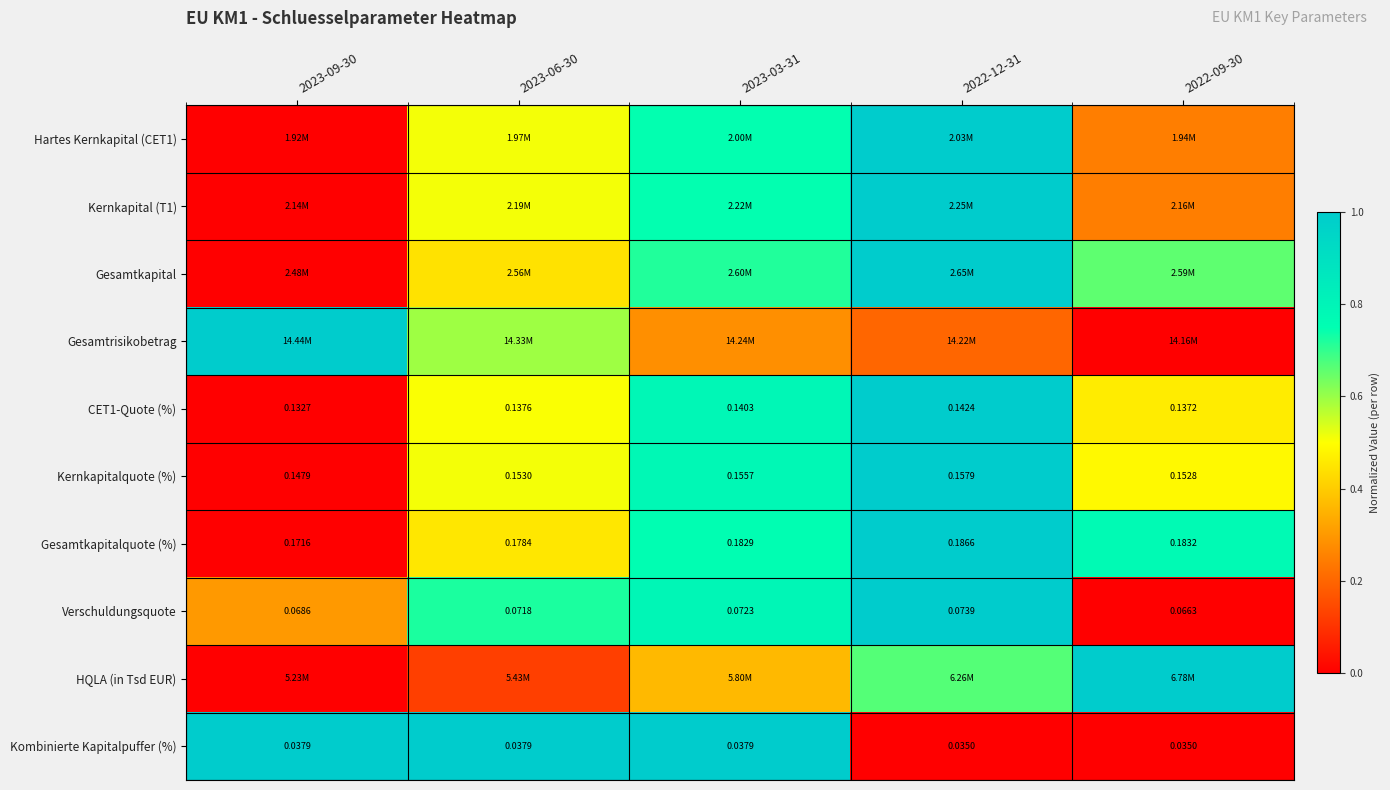

Where is CET1-Quote (%) nearest to the value 0?

2023-09-30